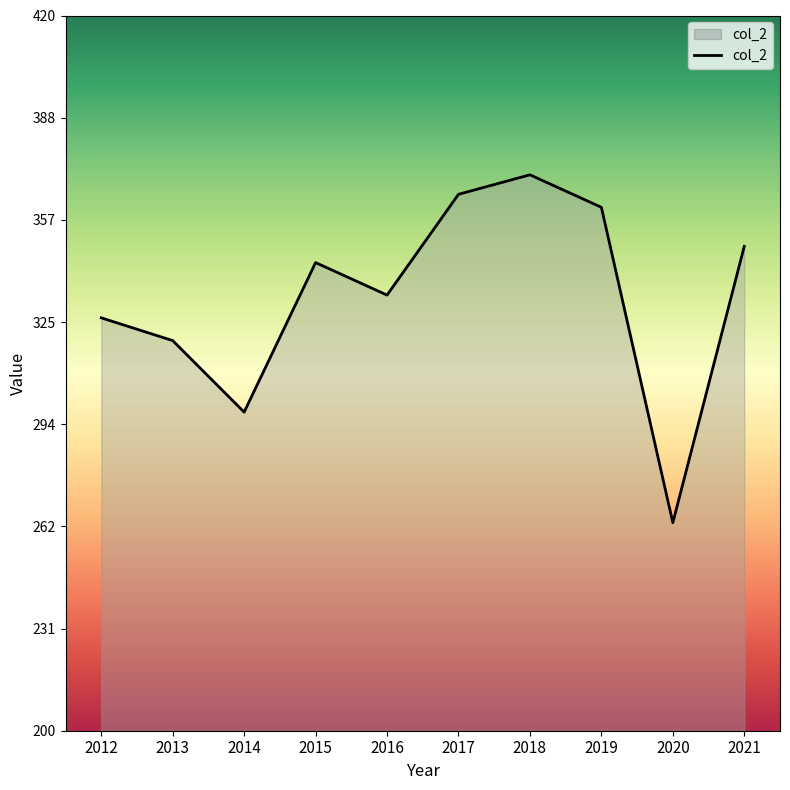

True or false: there are more than 2 points higher than both neighbors.

False